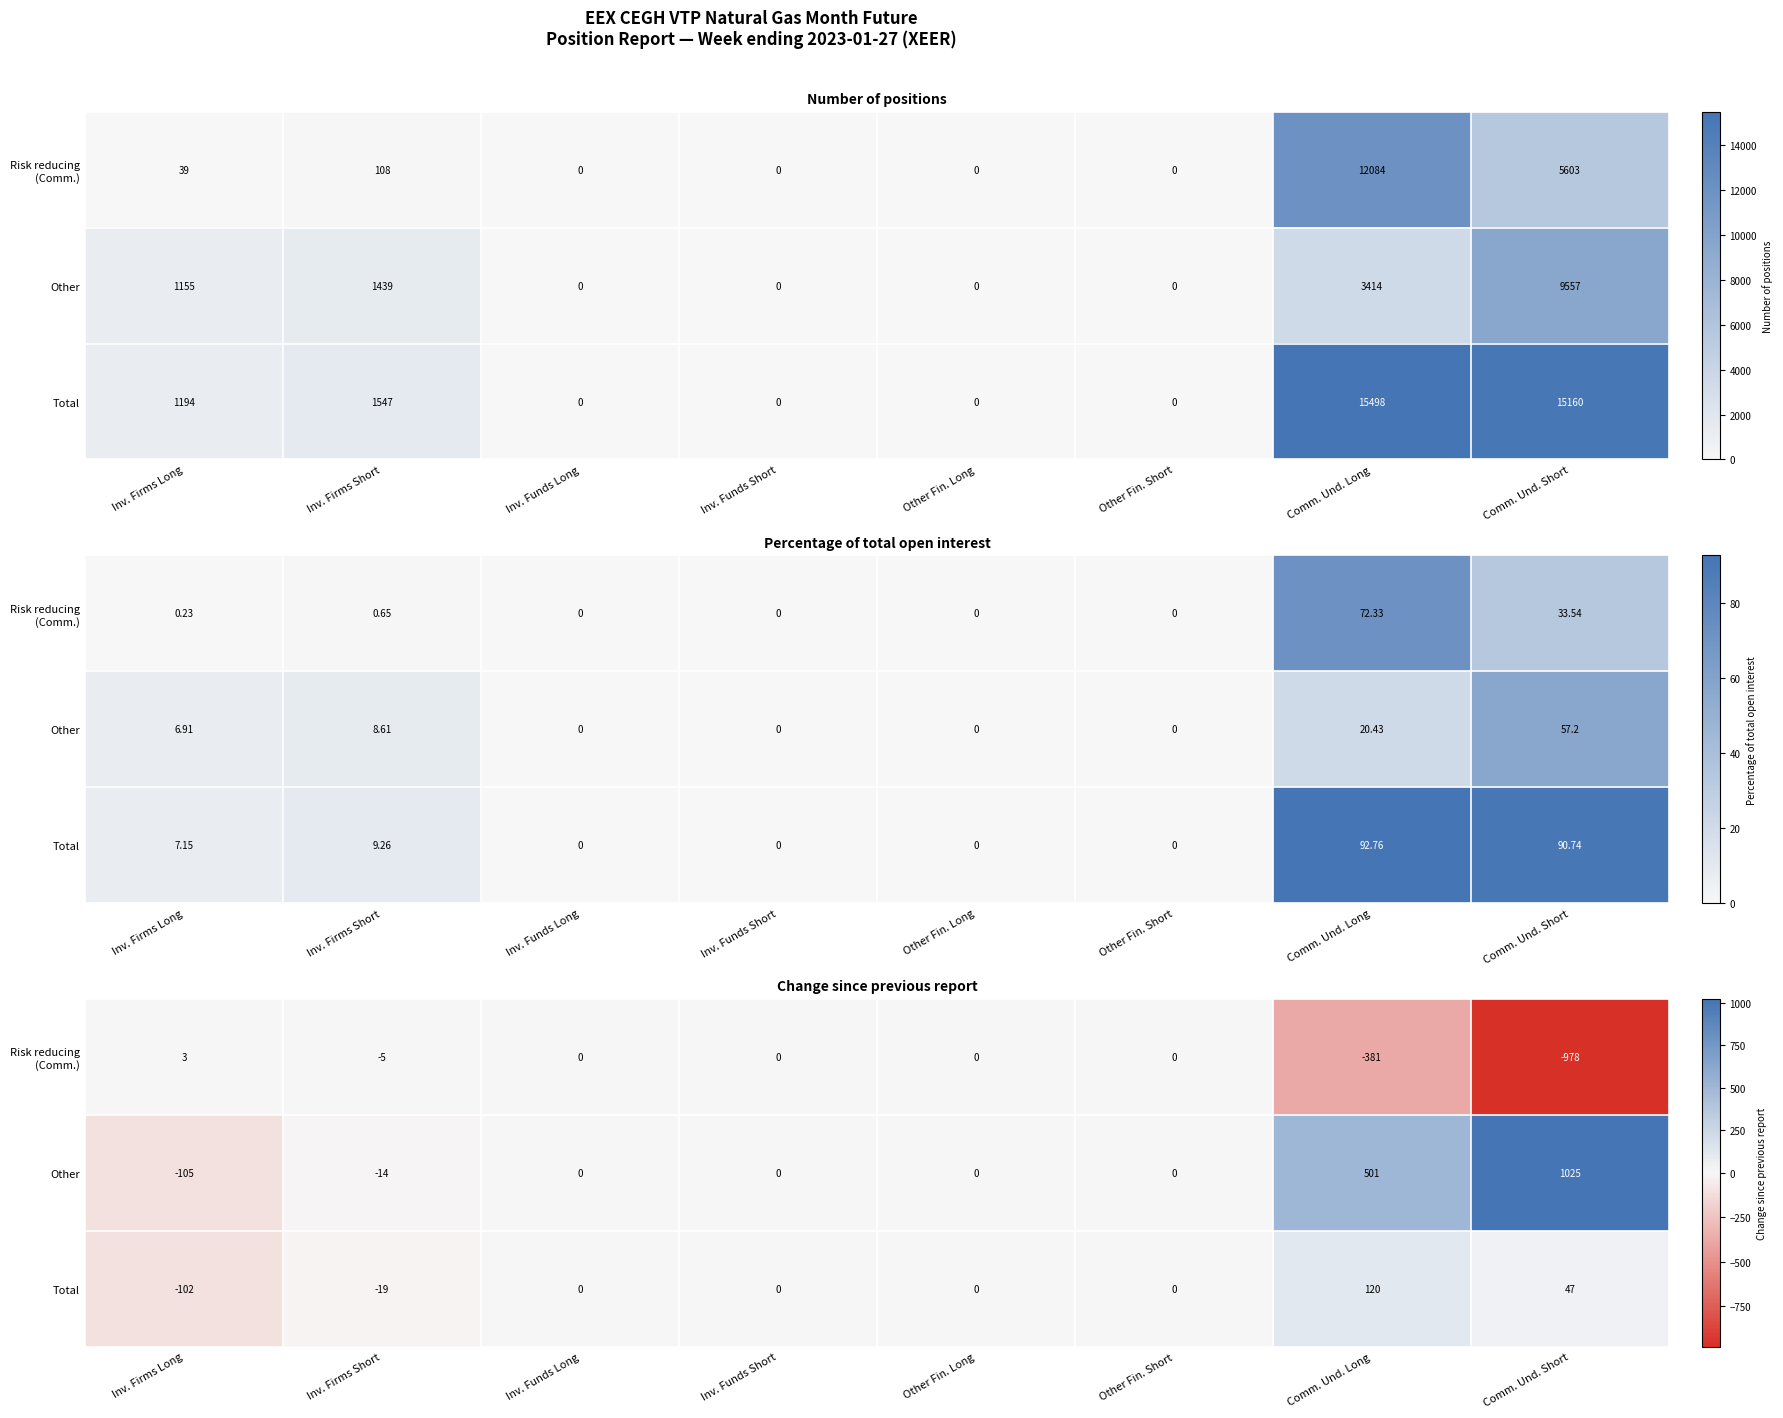

What is the sum of all Other values?

1407